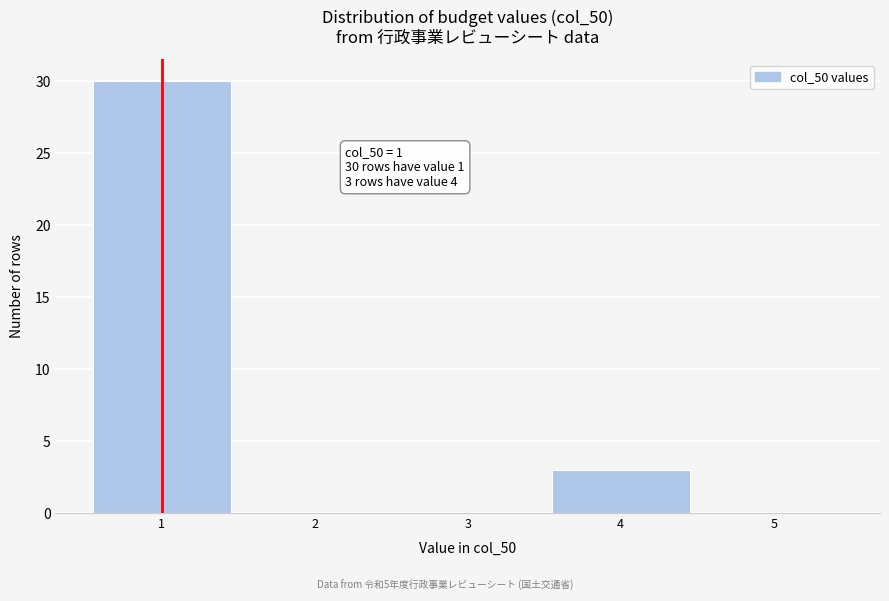

Over which range of the x-axis is the bar tallest?

0.5 to 1.5